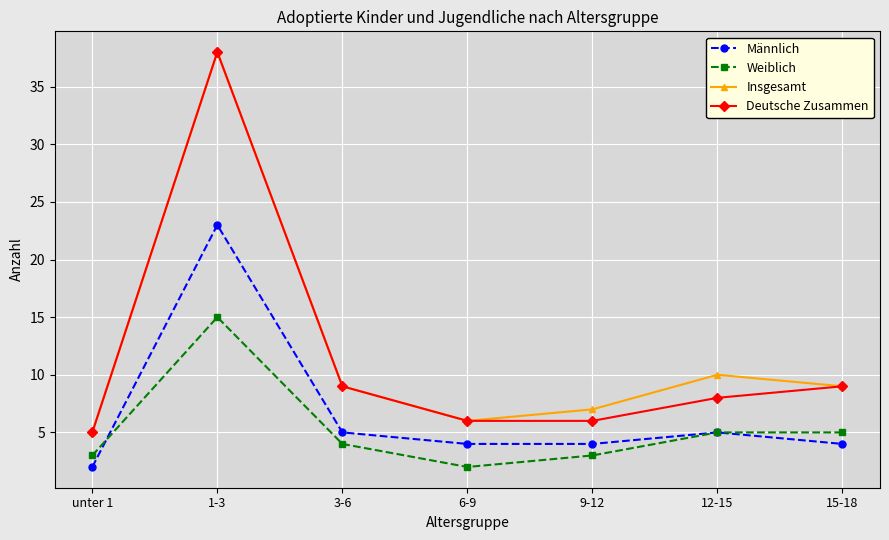

Reading right to left, list all the values displayed in this chart.

Männlich: 15-18=4	12-15=5	9-12=4	6-9=4	3-6=5	1-3=23	unter 1=2
Weiblich: 15-18=5	12-15=5	9-12=3	6-9=2	3-6=4	1-3=15	unter 1=3
Insgesamt: 15-18=9	12-15=10	9-12=7	6-9=6	3-6=9	1-3=38	unter 1=5
Deutsche Zusammen: 15-18=9	12-15=8	9-12=6	6-9=6	3-6=9	1-3=38	unter 1=5